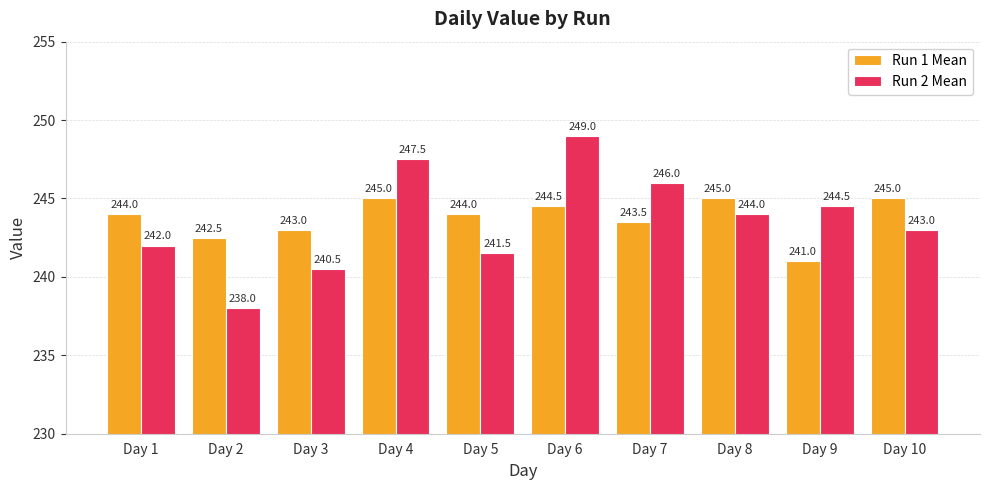

How many data points does each series have?

10